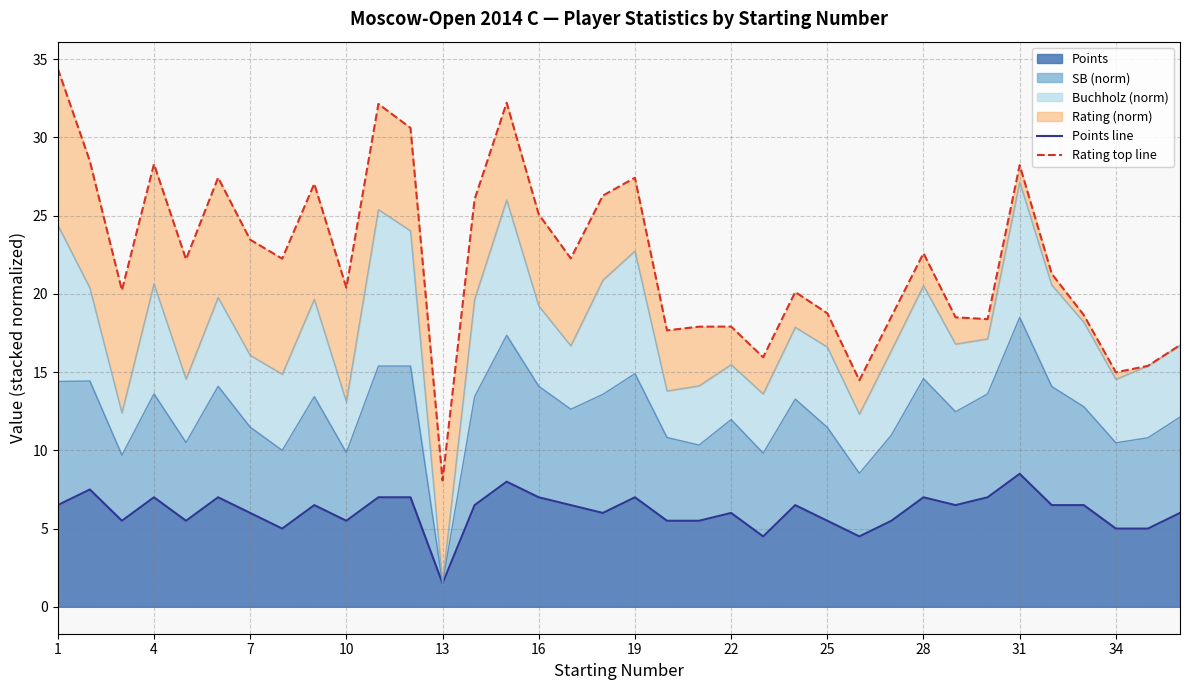

What is the lowest value of the Points series?

1.5